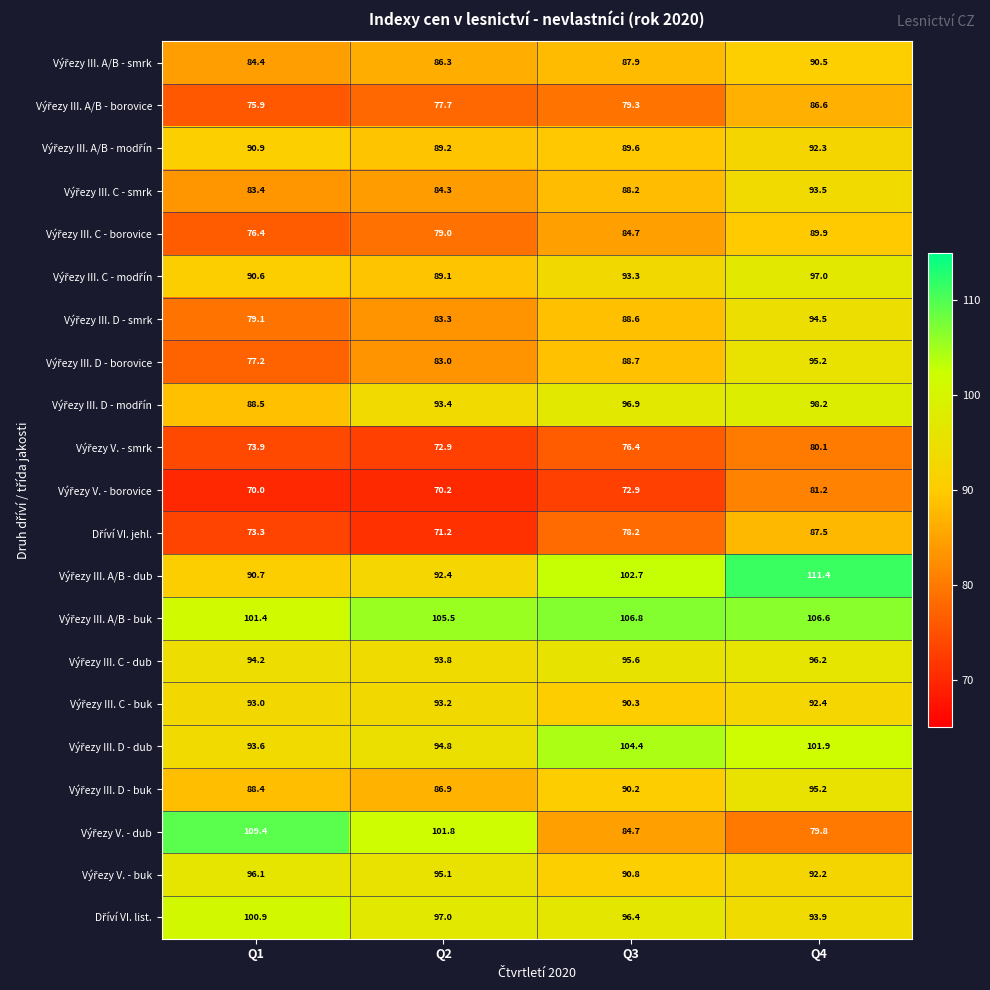

What is the difference between the highest and lowest values at Q4?

31.6